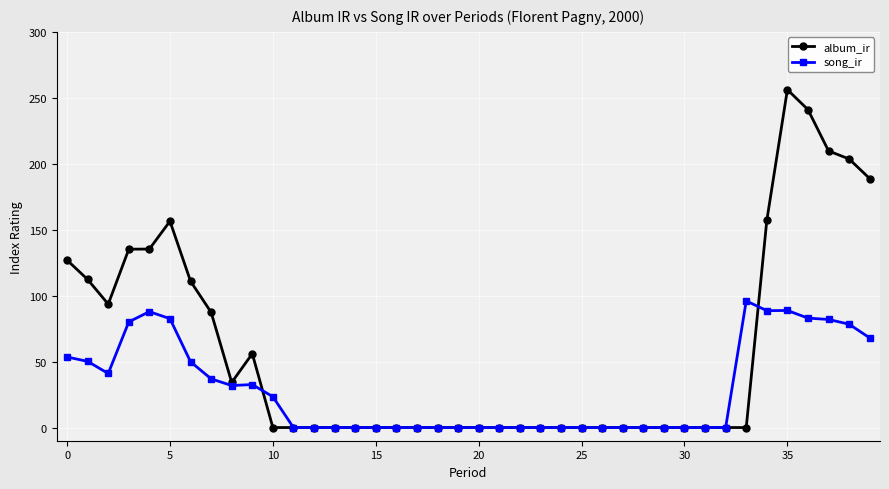

Which series has the widest spread of values?

album_ir